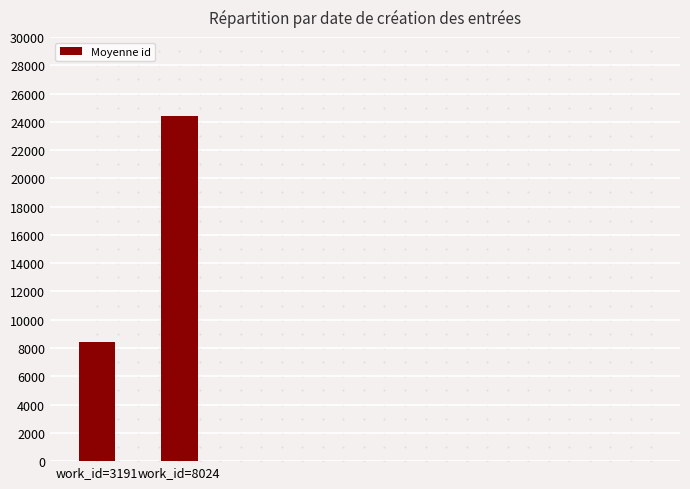

Reading right to left, extract all data points from this chart.

24431.8	8411.5